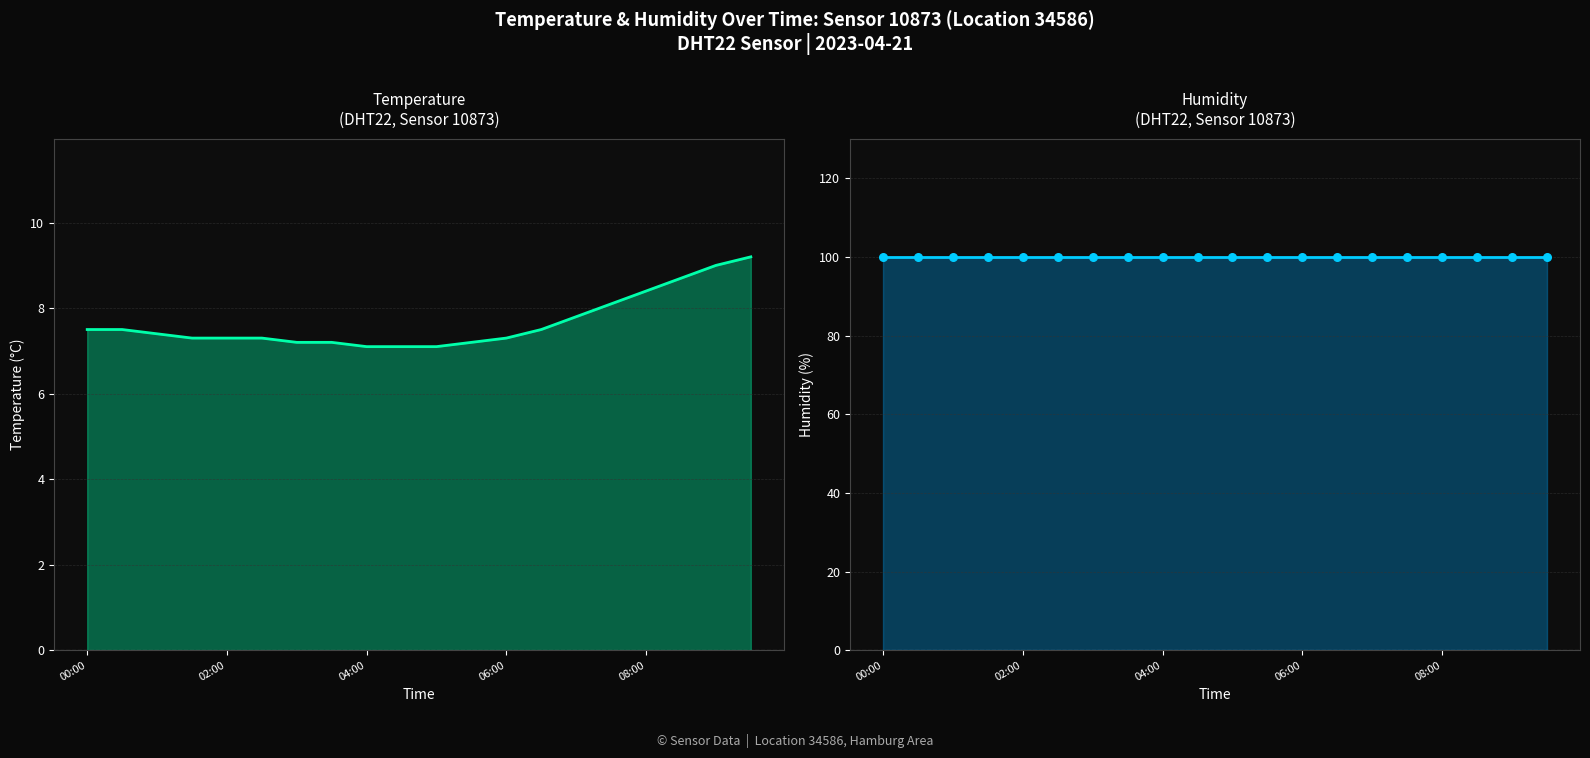

What is the total value across all series at 04:00?

107.0